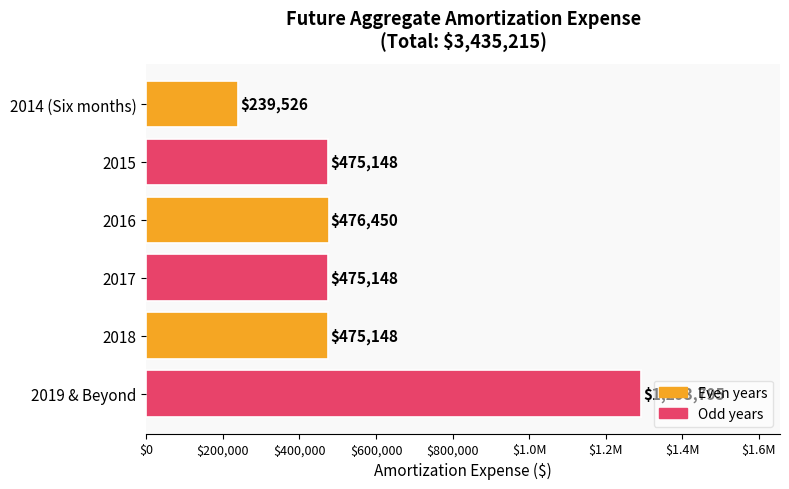

Are the bars horizontal?

Yes